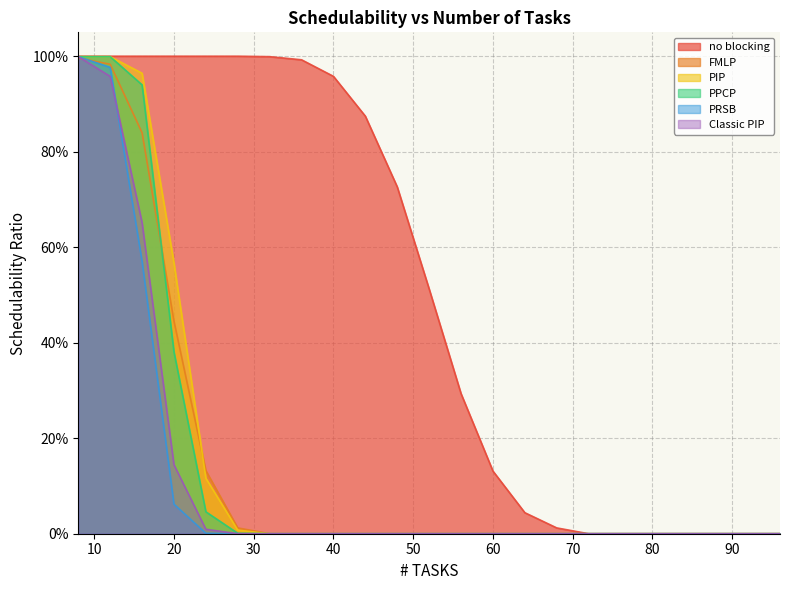

Does the chart have visible grid lines?

Yes